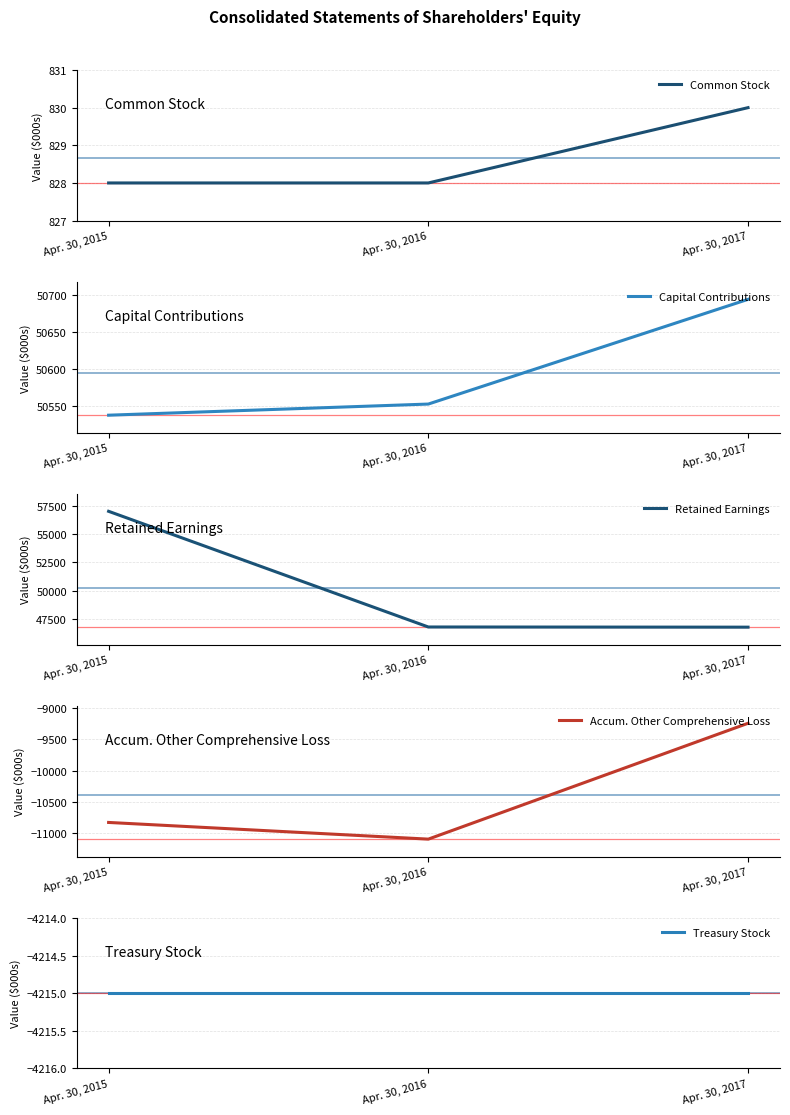

What is the total value across all series at Apr. 30, 2016?

82844